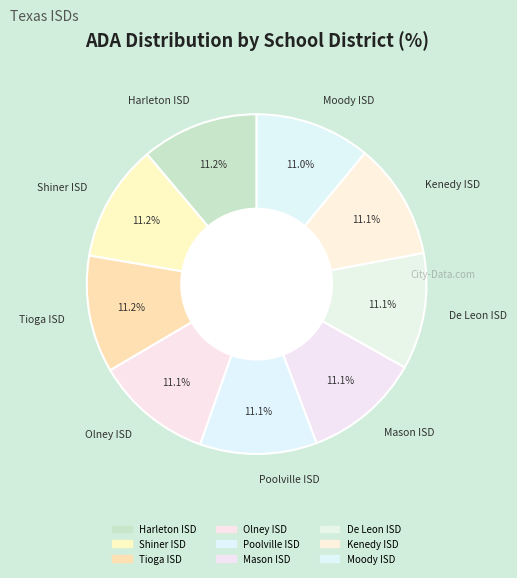

Is De Leon ISD the majority of the pie?

No